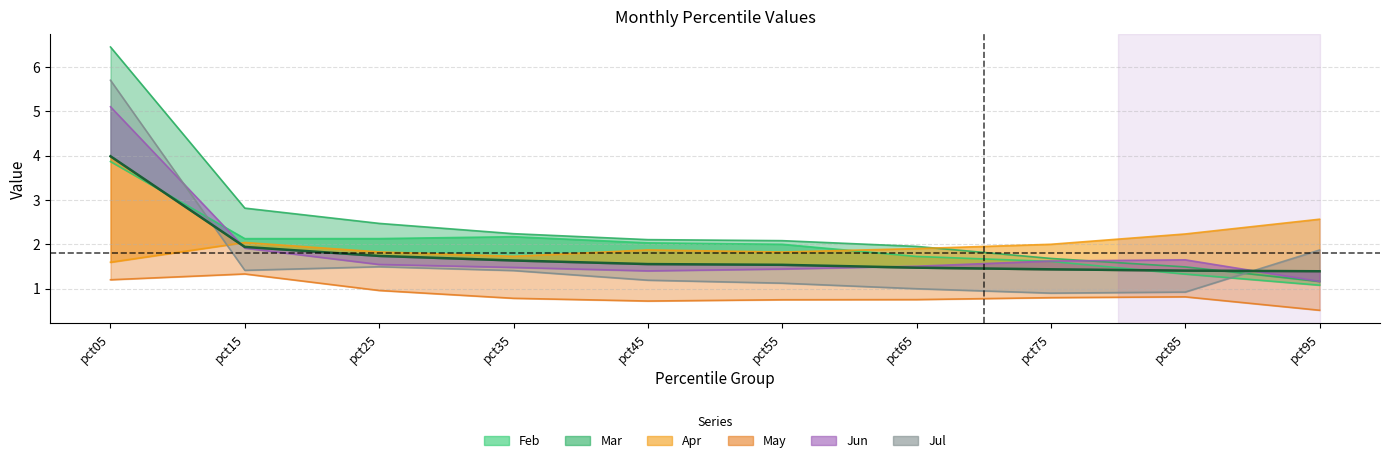

True or false: May and Jul cross at least once.

False